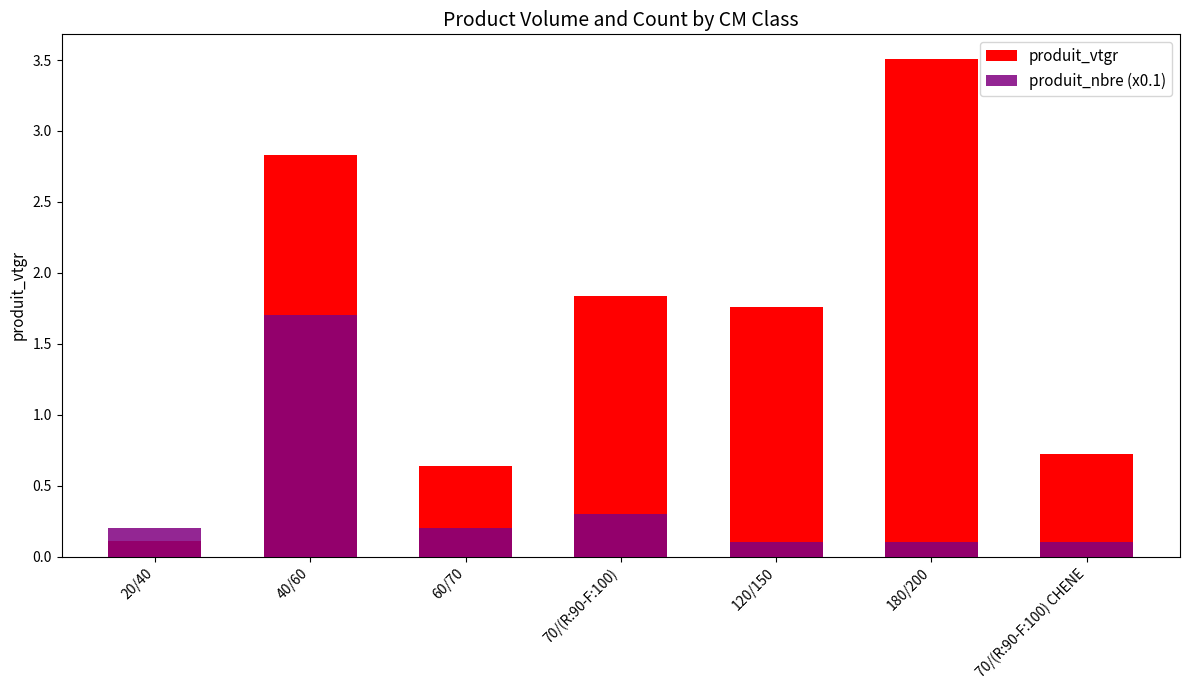

Which has a higher value, 70/(R:90-F:100) CHENE or 70/(R:90-F:100)?

70/(R:90-F:100)